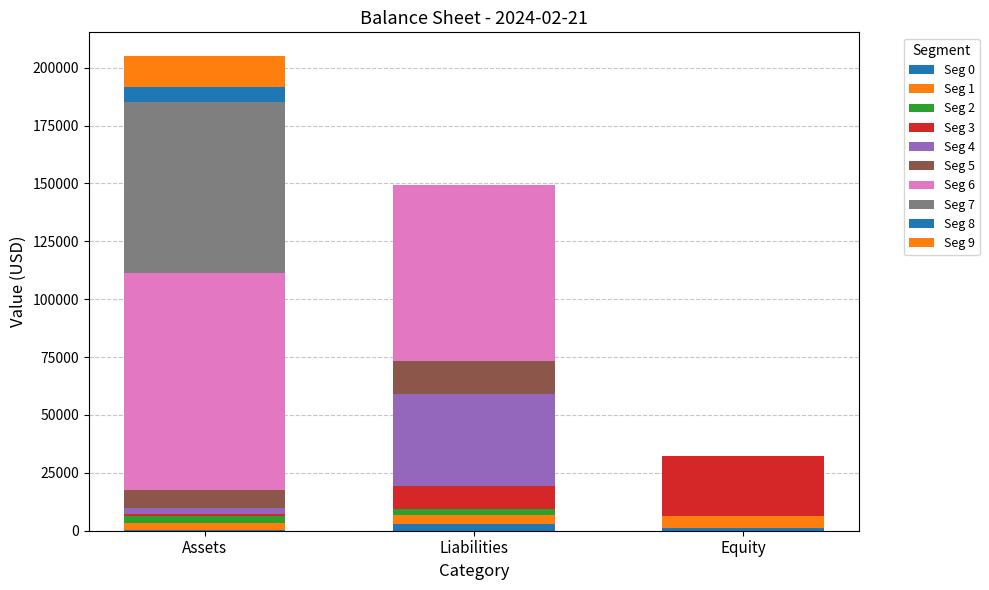

Are the bars horizontal?

No